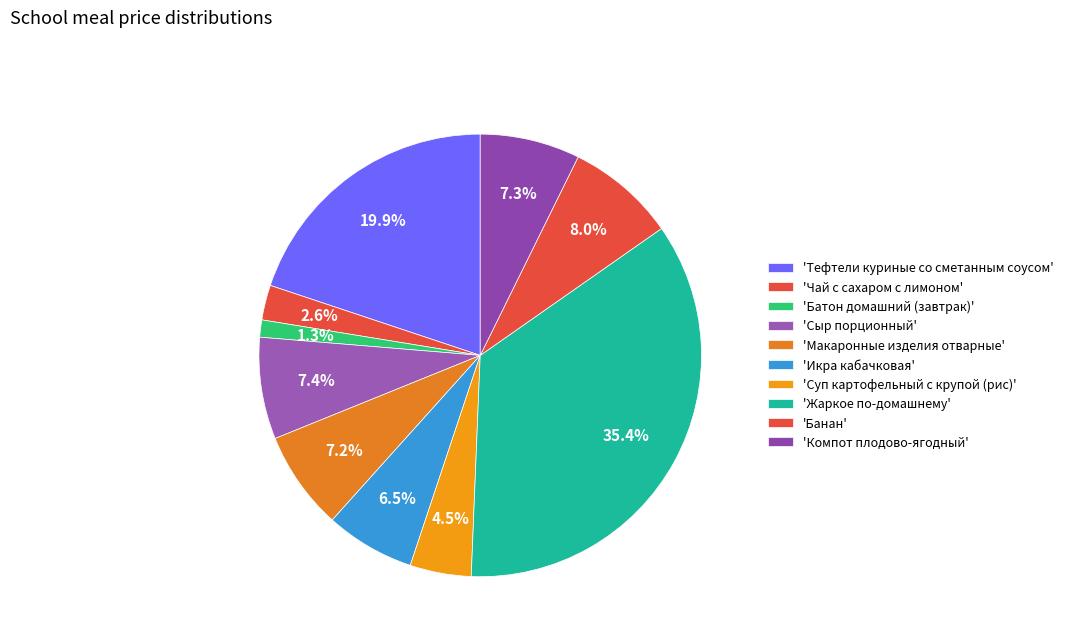

How many segments does this pie chart have?

10